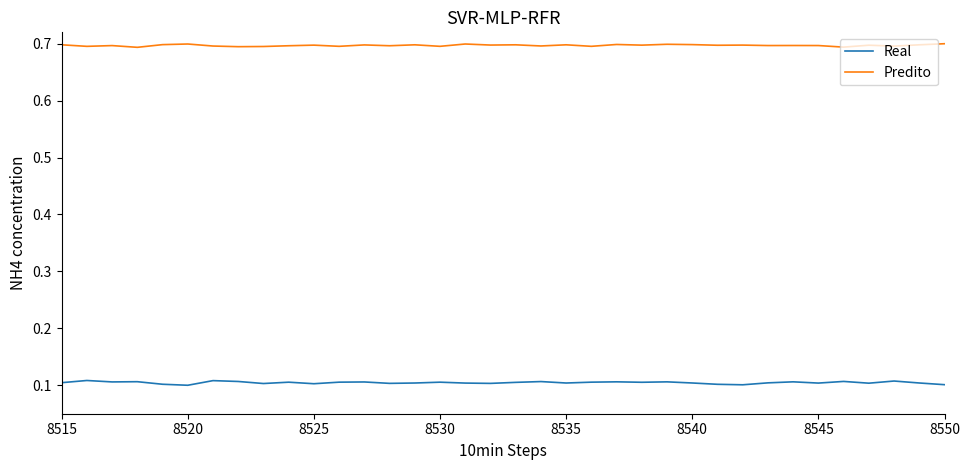

True or false: Real and Predito intersect in this chart.

False